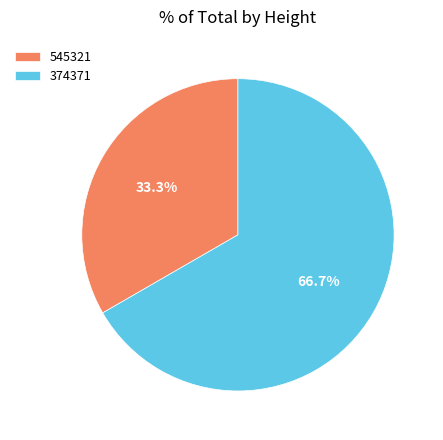

Rank the categories by value from highest to lowest.

374371, 545321